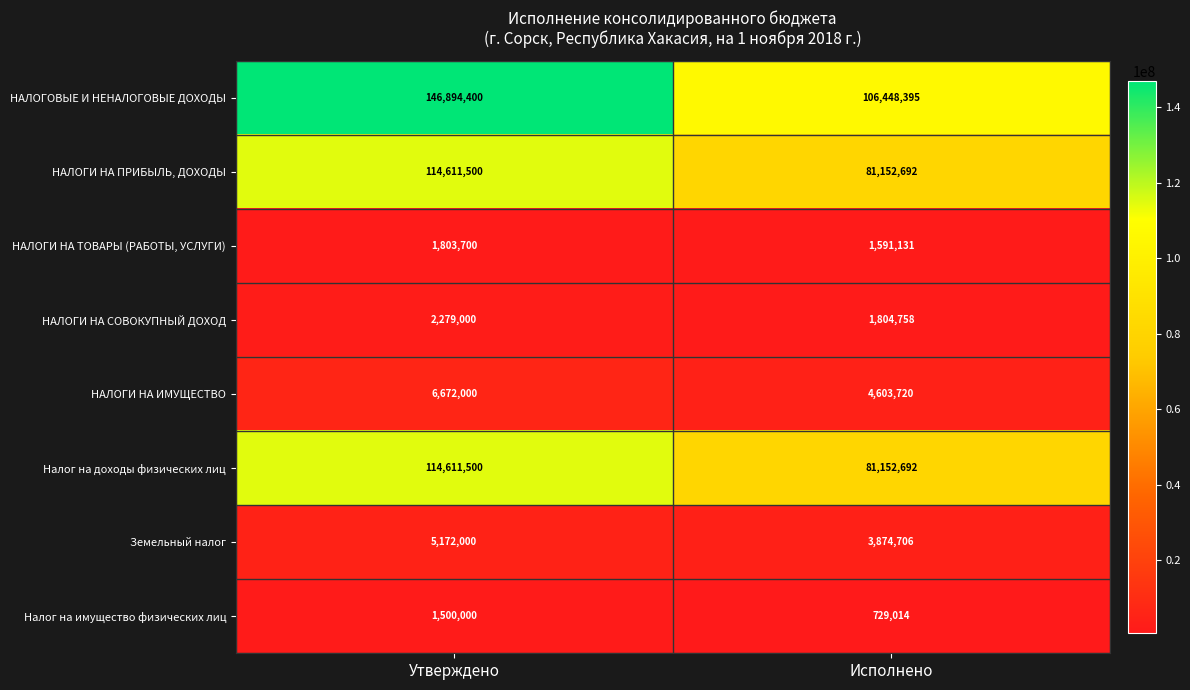

Which series changed the most between Утверждено and Исполнено?

НАЛОГОВЫЕ И НЕНАЛОГОВЫЕ ДОХОДЫ